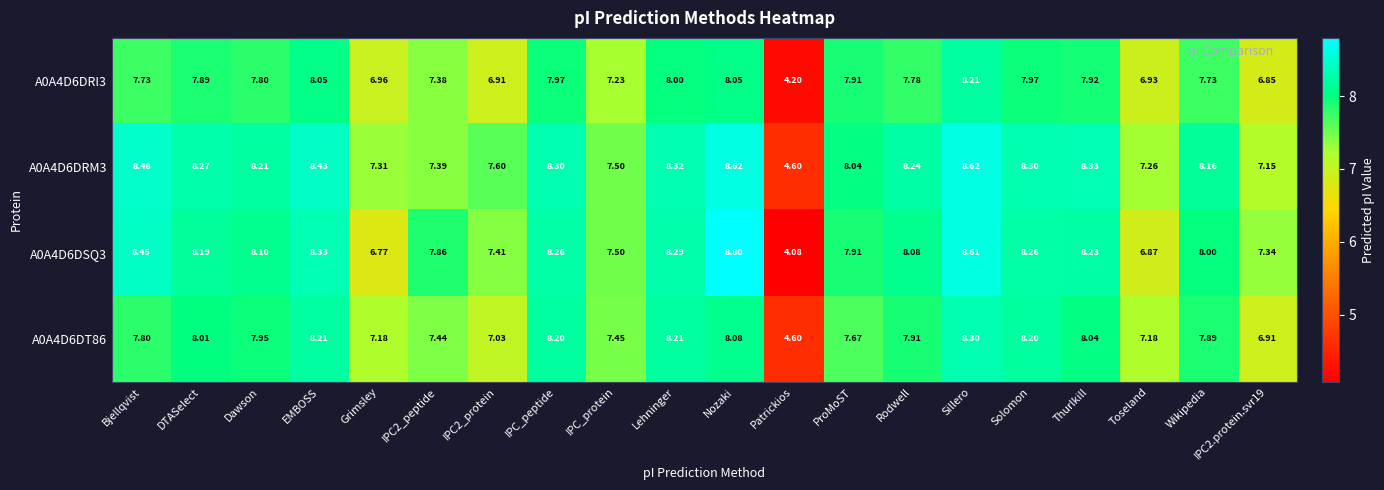

Which series changed the most between DTASelect and Grimsley?

A0A4D6DSQ3